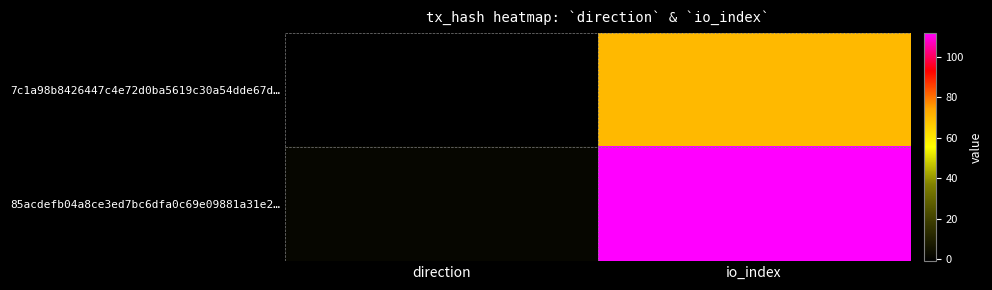

Reading left to right, transcribe all the data shown in this chart.

7c1a98b8426447c4e72d0ba5619c30a54dde67d…: direction=-1	io_index=70
85acdefb04a8ce3ed7bc6dfa0c69e09881a31e2…: direction=1	io_index=112